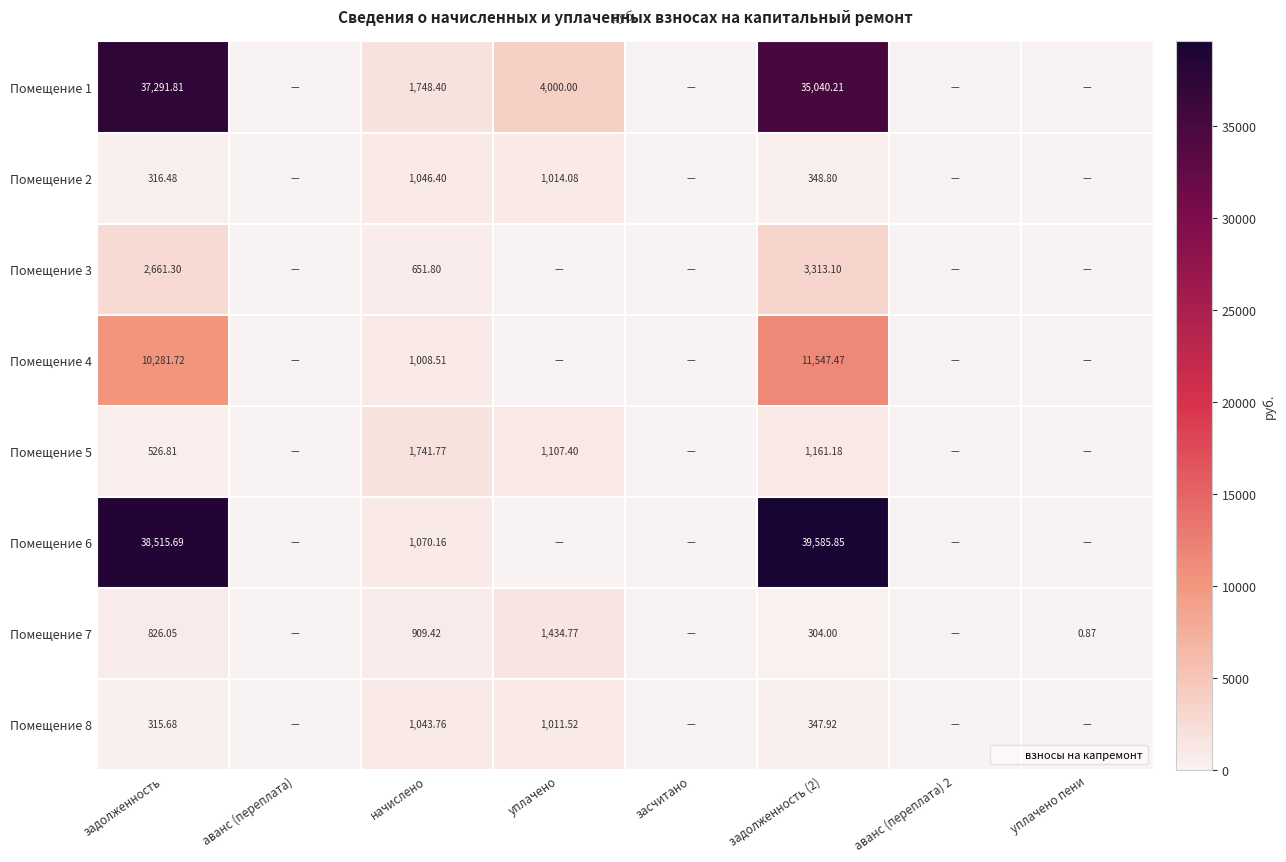

Count the number of data series in this chart.

8